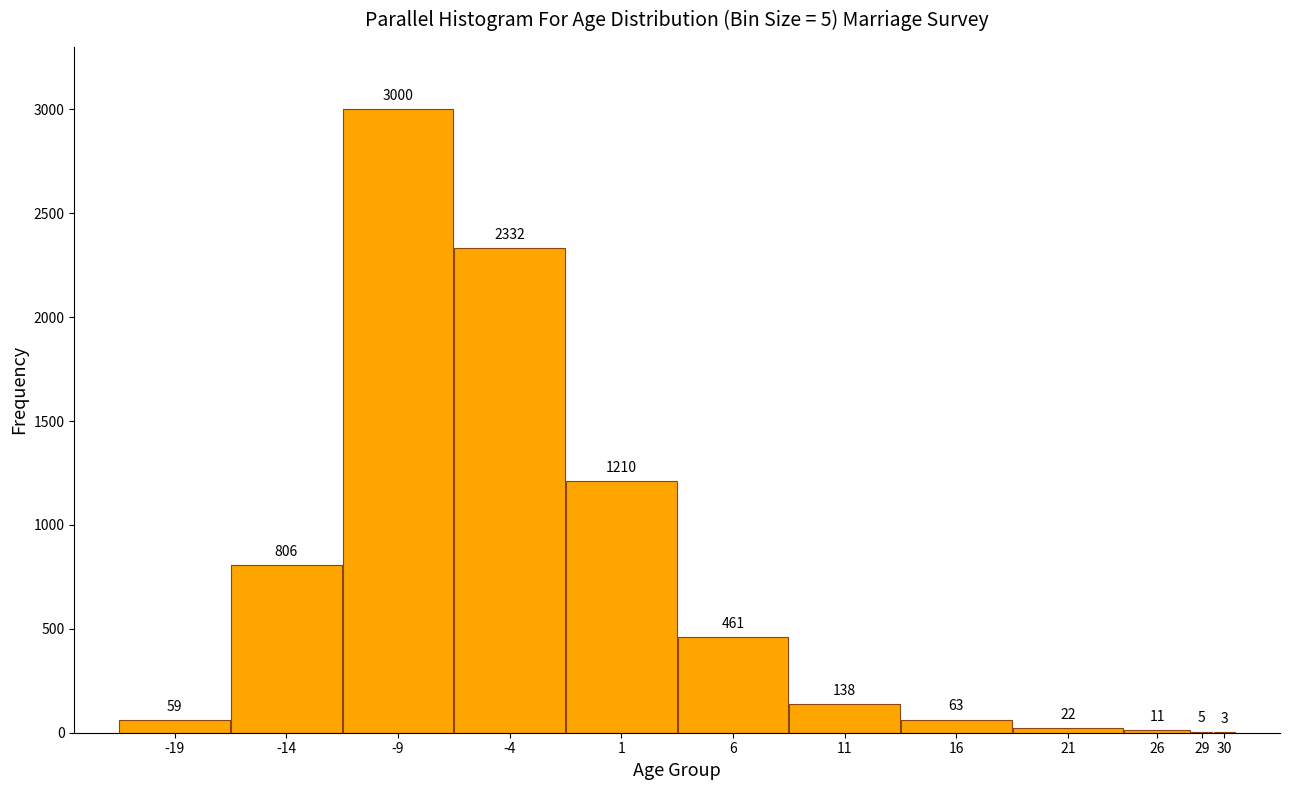

Reading right to left, what are all the values shown in this chart?

30=3	29=5	26=11	21=22	16=63	11=138	6=461	1=1210	-4=2332	-9=3000	-14=806	-19=59